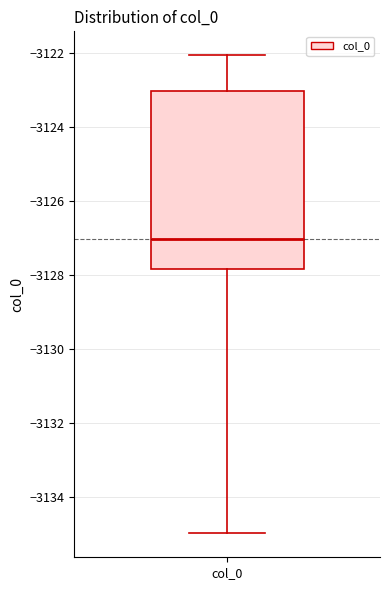

Transcribe this box plot: give where the median line is, the range the box spans, and where the two whiskers end, as read against the y-axis. The values are not printed on the chart, so give them approximately, as read against the axis.

median -3127.0, box -3127.8 to -3123.0, whiskers -3135.0 to -3122.0